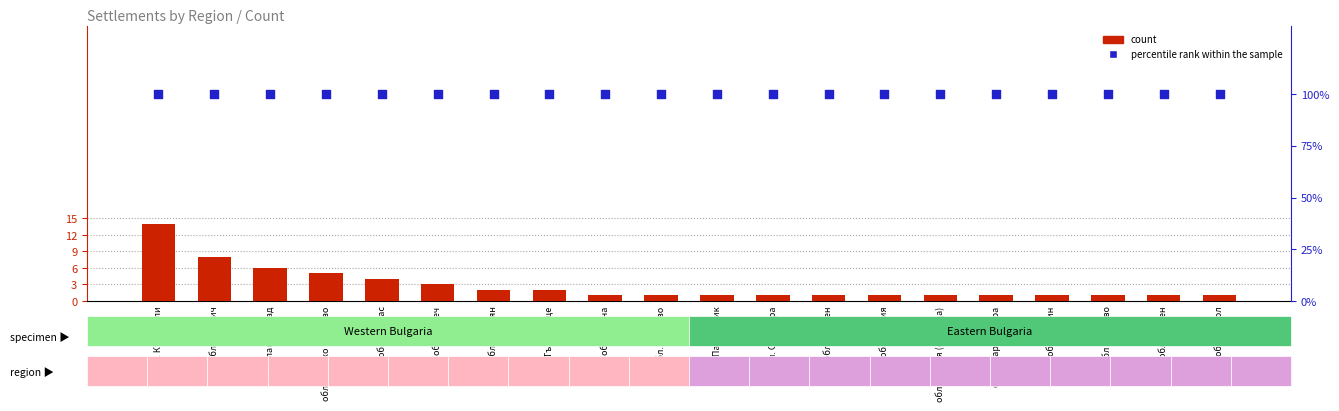

Which series has the largest total across all categories?

percentile rank within the sample